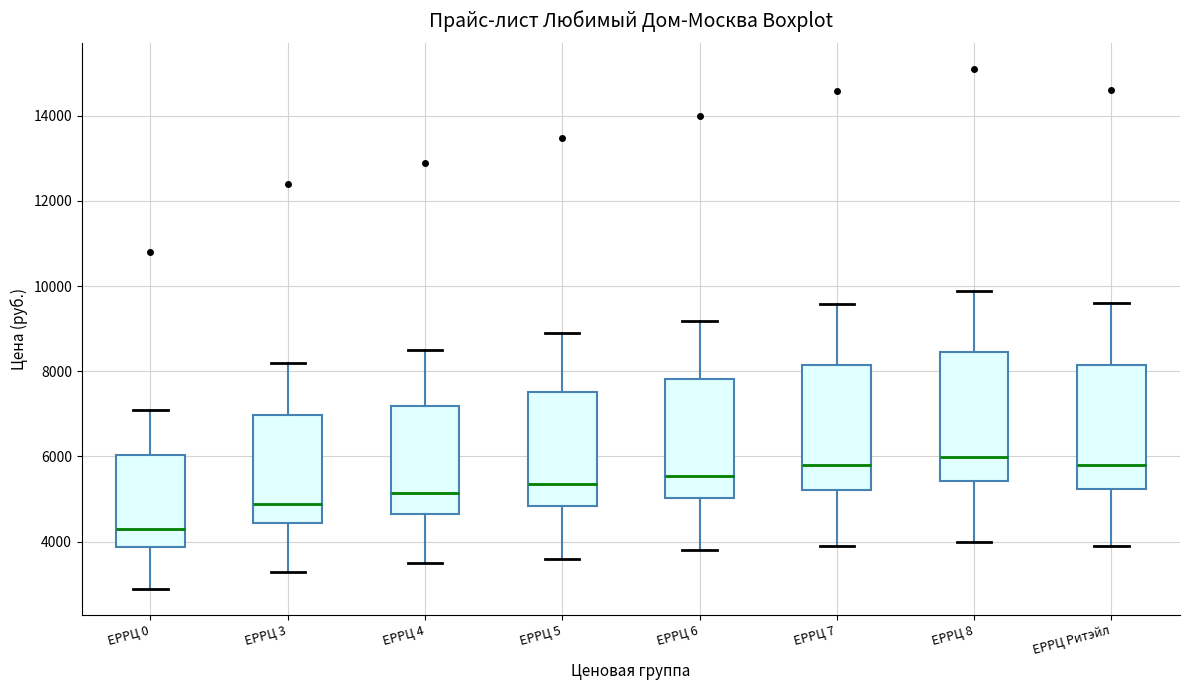

Where does the upper whisker of the box for ЕРРЦ 8 end on the y-axis? The values are not printed on the chart, so give them approximately, as read against the axis.

9800